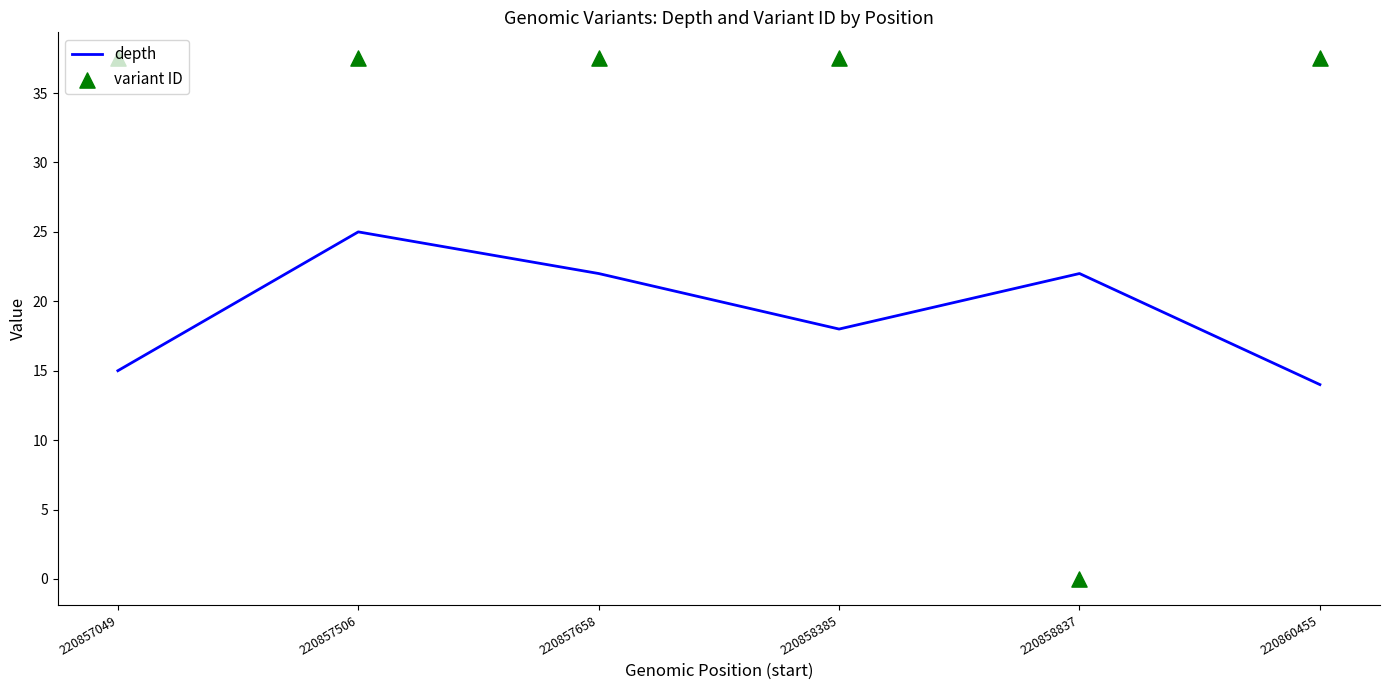

What are all the series names shown in the legend?

depth, variant ID